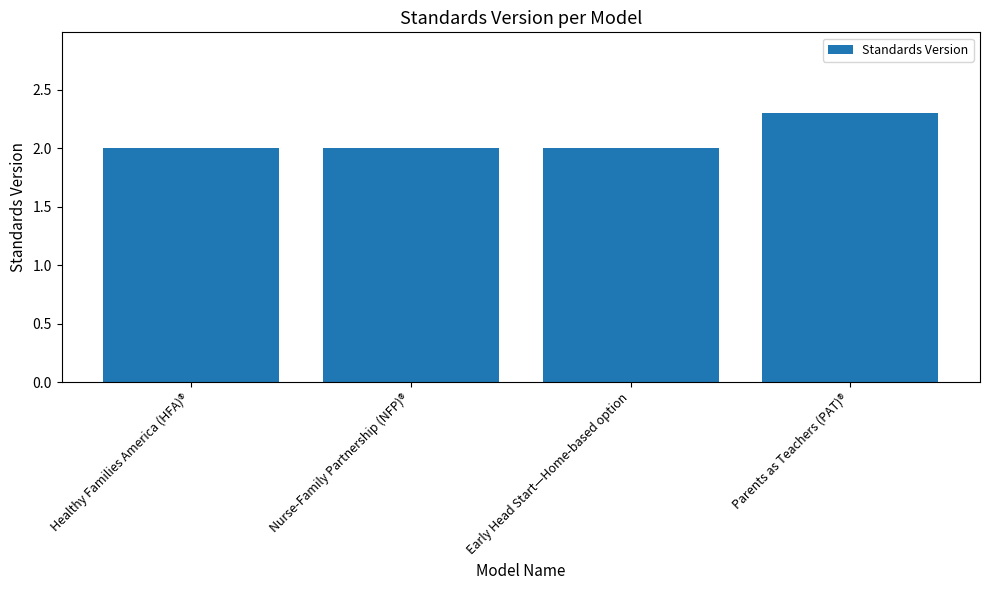

What is the greatest value displayed?

2.3